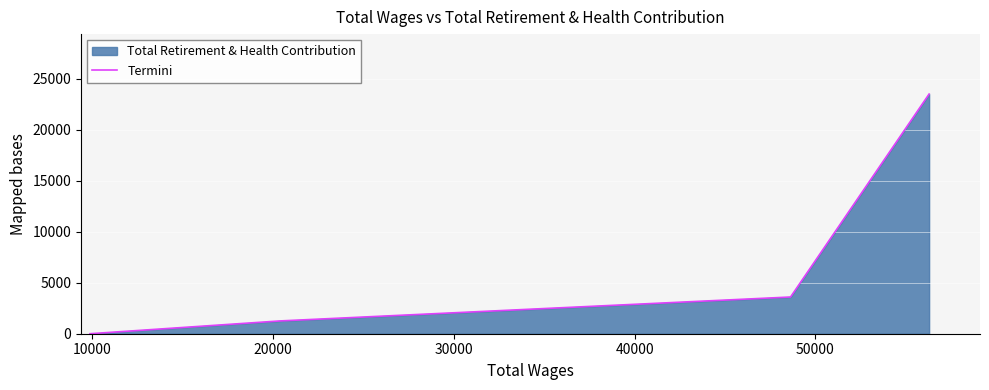

How many data points does each series have?

4